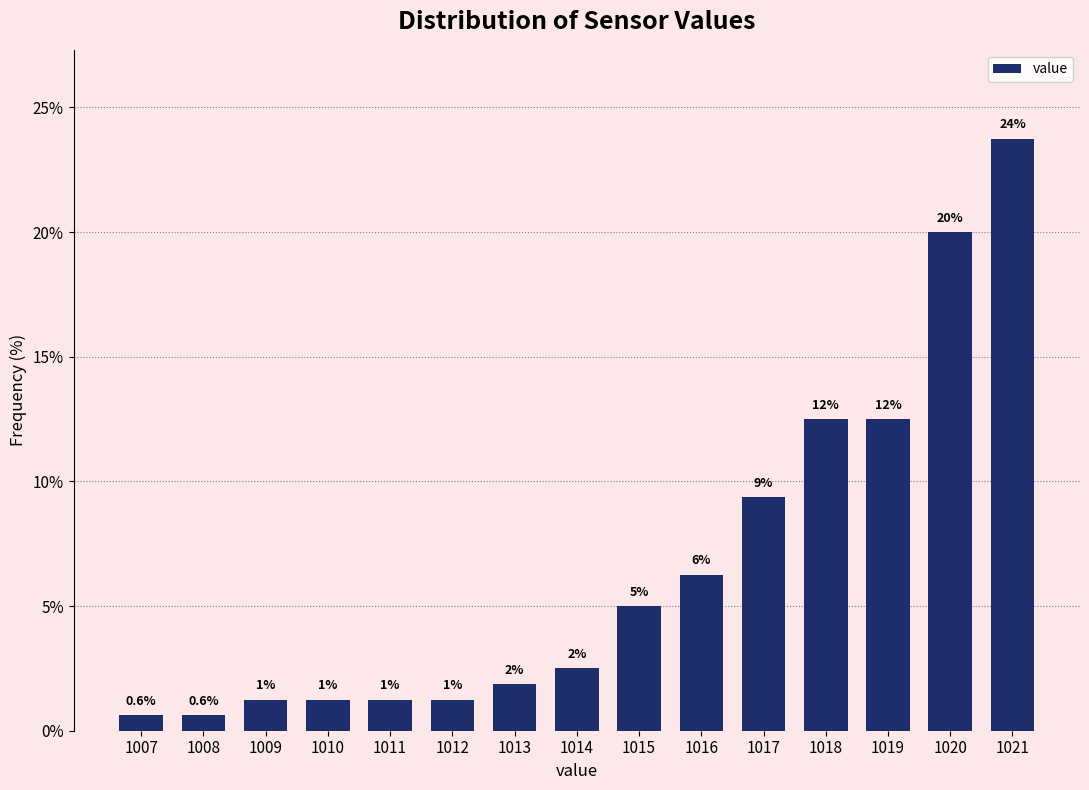

Does the chart contain any negative values?

No